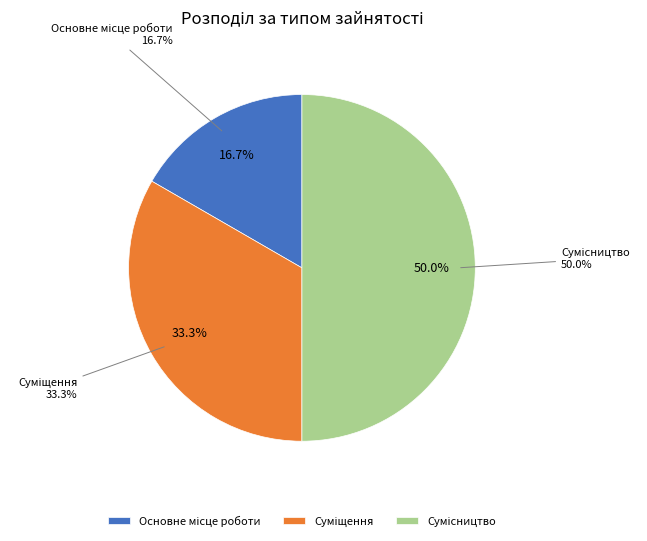

Is it true that Суміщення is 27% of the pie?

False